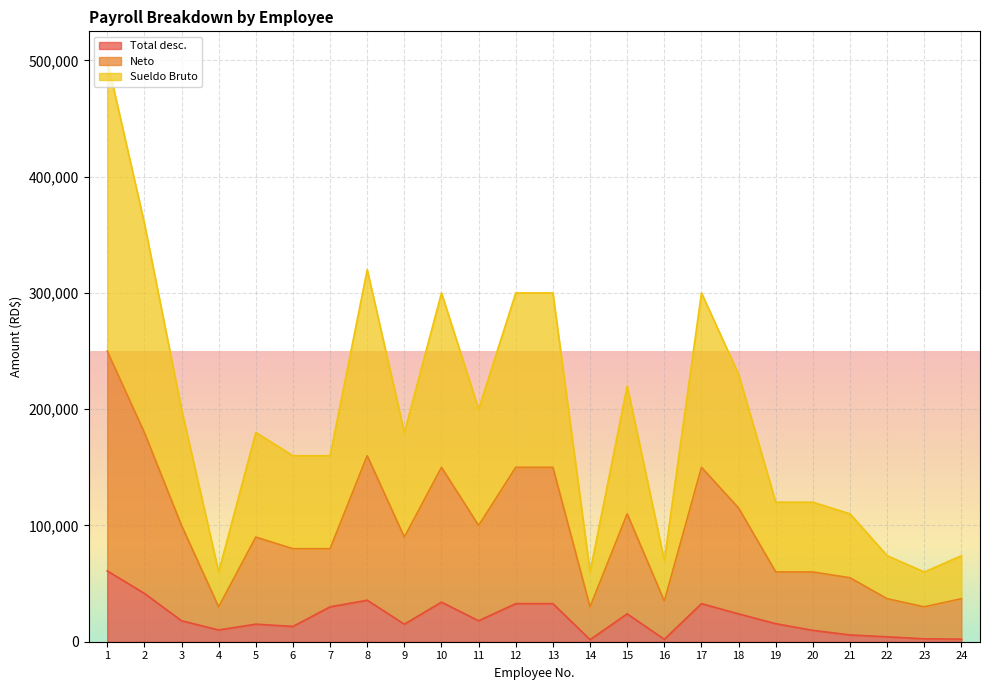

At which category does the chart reach its peak across all series?

1